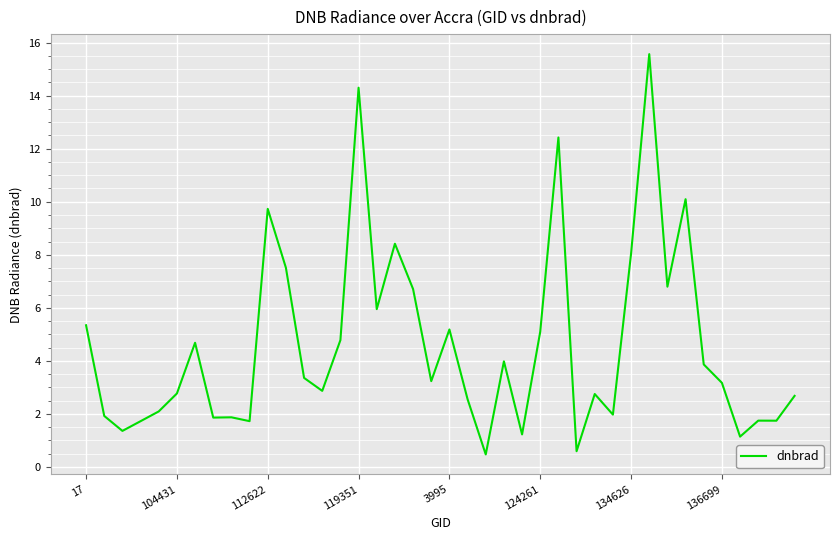

What is the smallest value displayed?

0.5